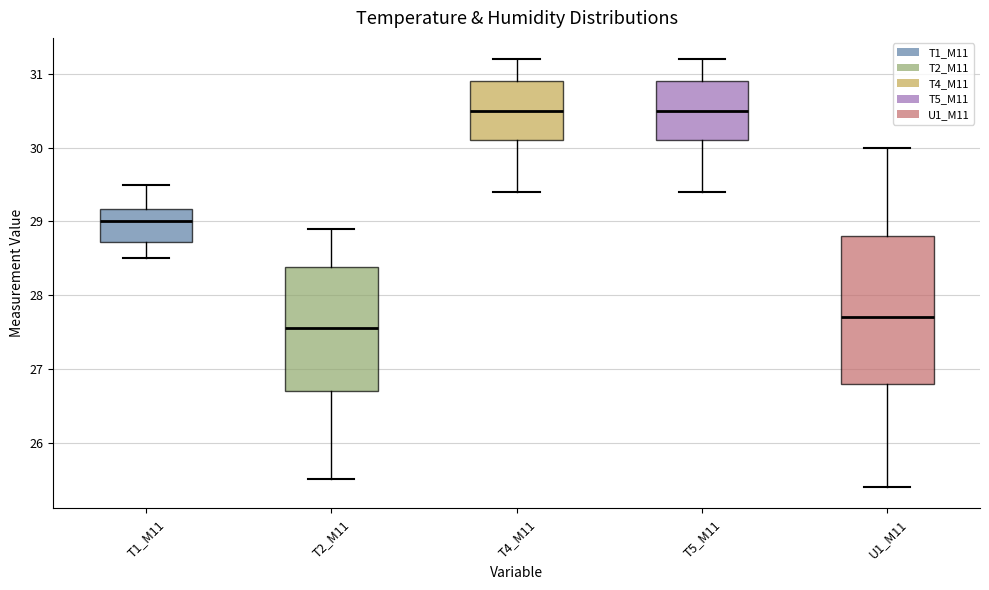

Which box is the tallest, from its lower edge to its upper edge?

U1_M11